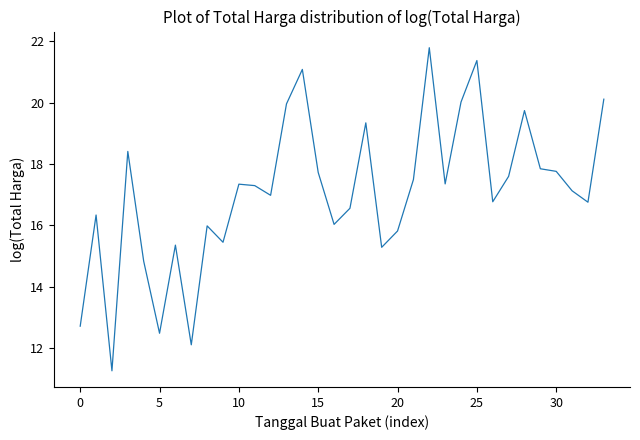

What is the sum of all values?

580.1